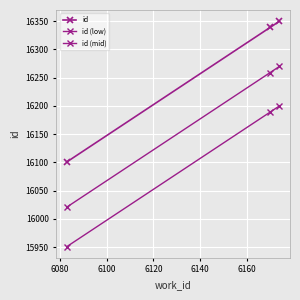

What is the difference between the maximum and minimum values in the id series?

249